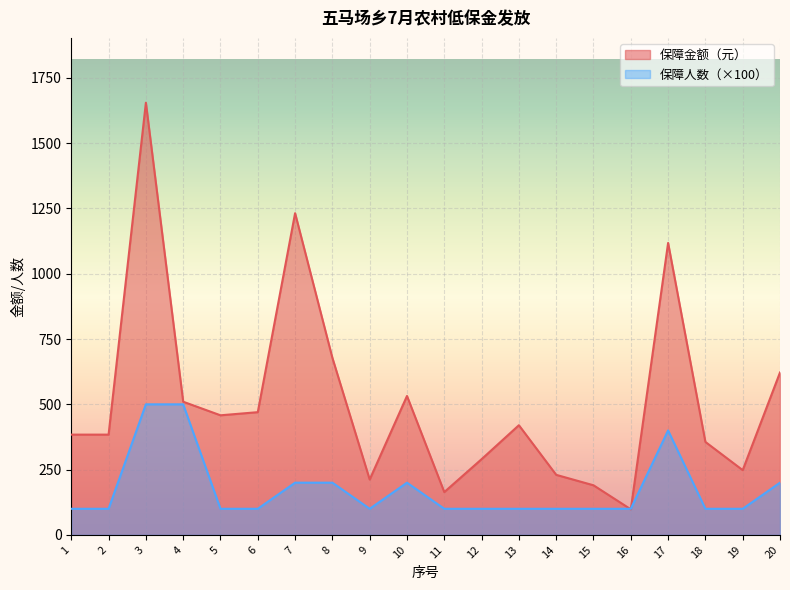

How many 保障人数 values are between 100 and 200?

17